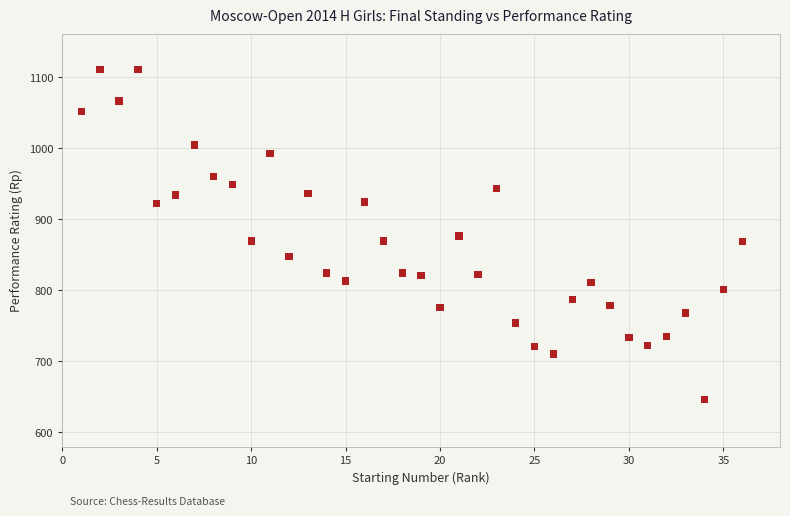

What is the range of X values (max minus min)?

35